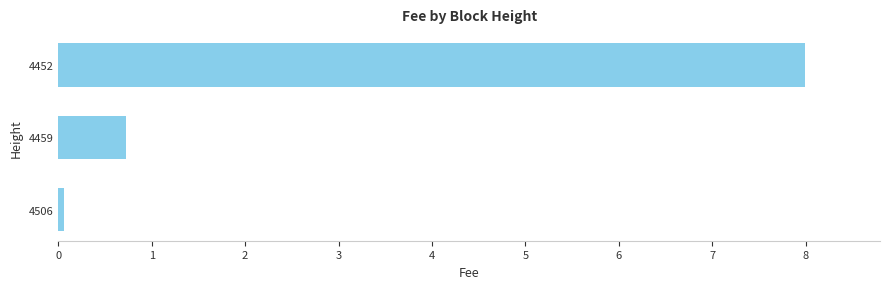

The chart shows a value of 0.1 at 4506. True or false?

True